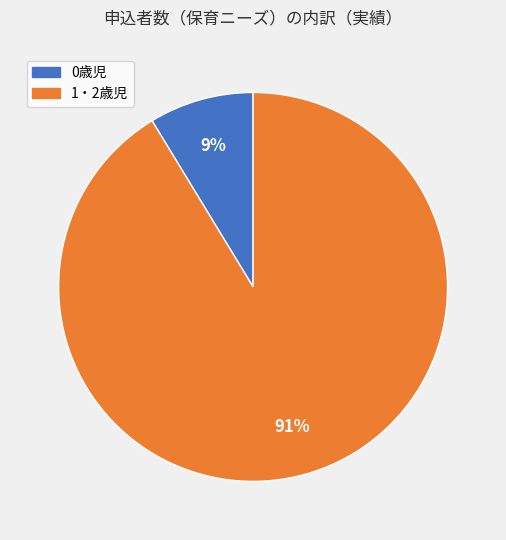

To the nearest percent, what percentage of the pie is 1・2歳児?

91%